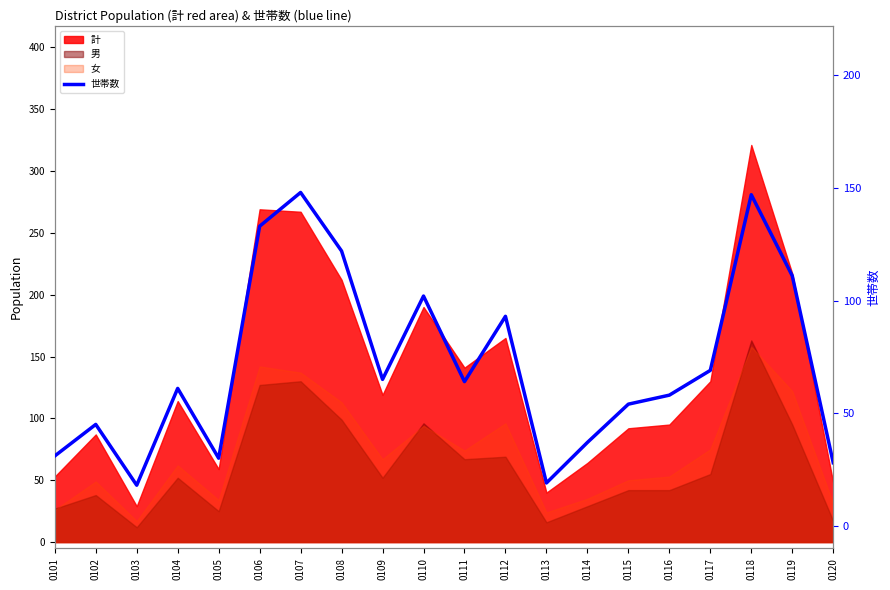

How many lines are shown in the chart?

1